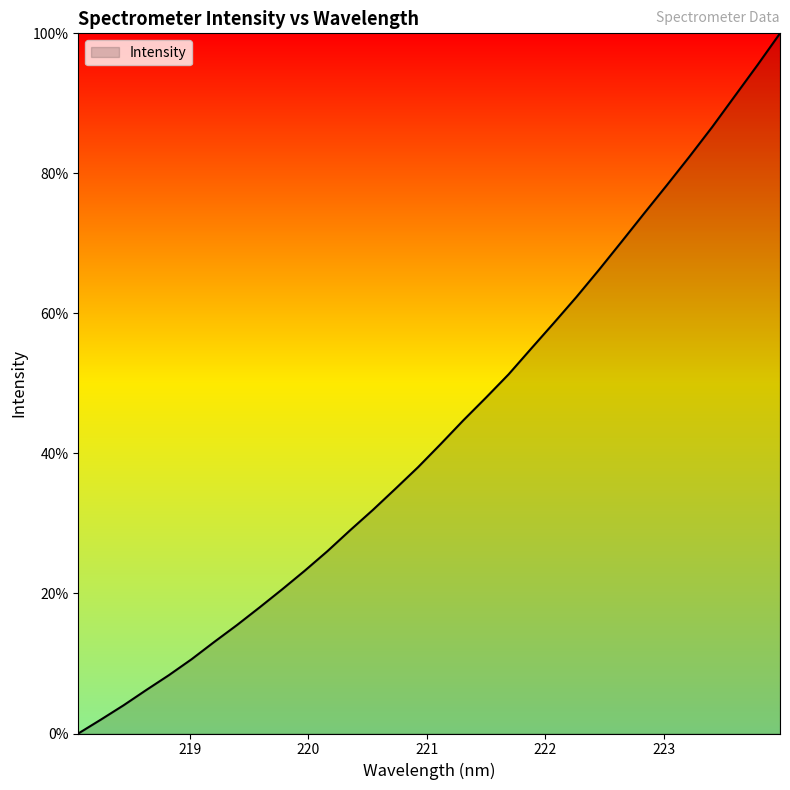

Does the chart display data point markers on the line(s)?

No